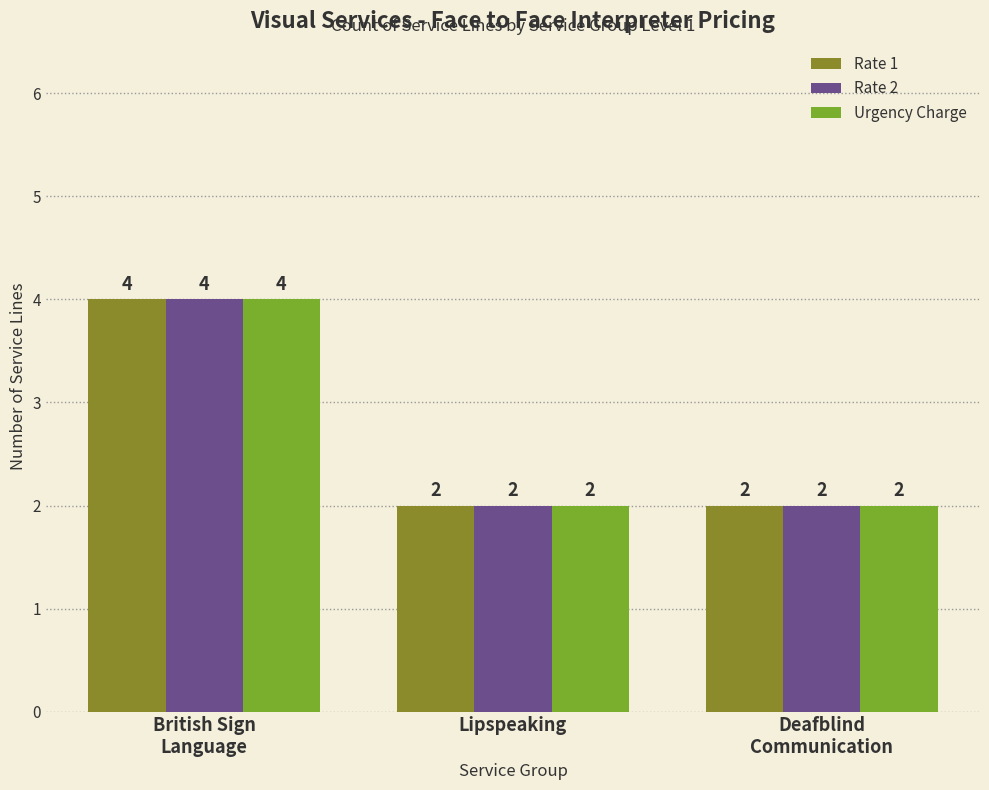

How many bars are there in each group?

3